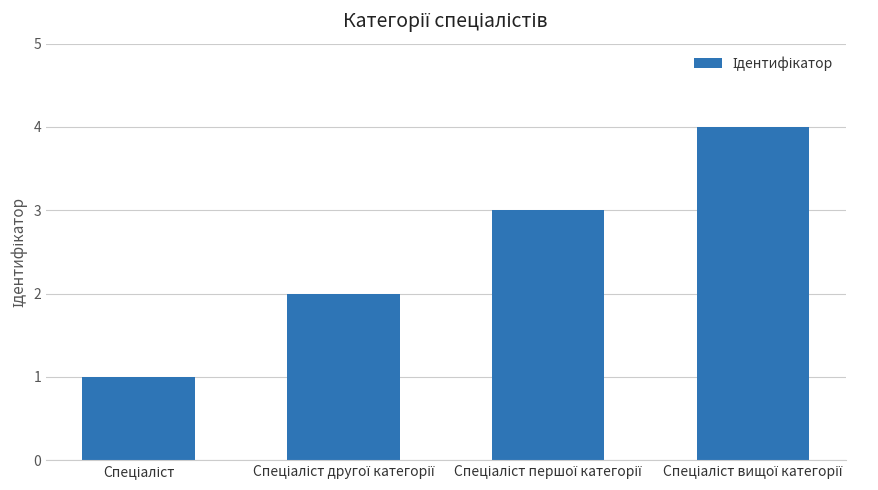

What is the sum of all values?

10